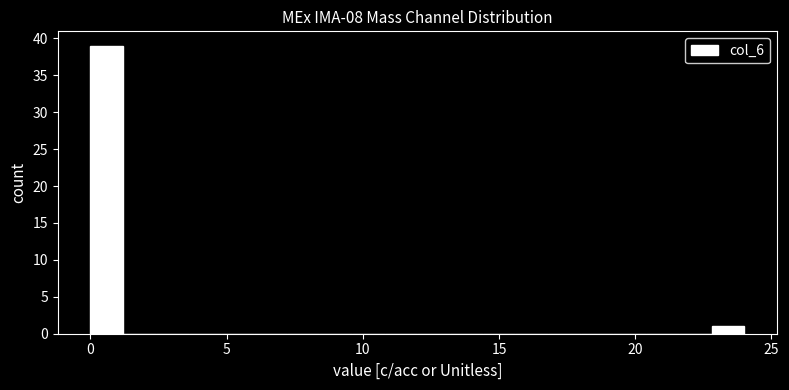

Read against the x-axis, roughly where is the centre of the tallest bar?

0.5